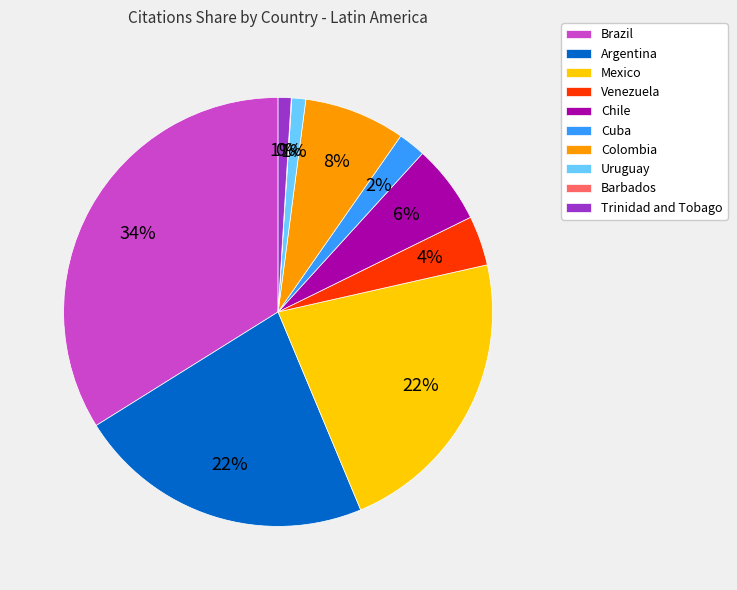

What is the largest slice in the pie chart?

Brazil